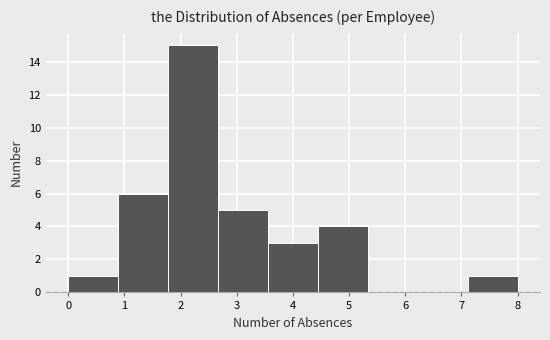

What is the height of the bar covering 4.4 to 5.3 on the x-axis? Neither the bar edges nor the heights are printed on the chart, so give them approximately, as read against the axes.

4